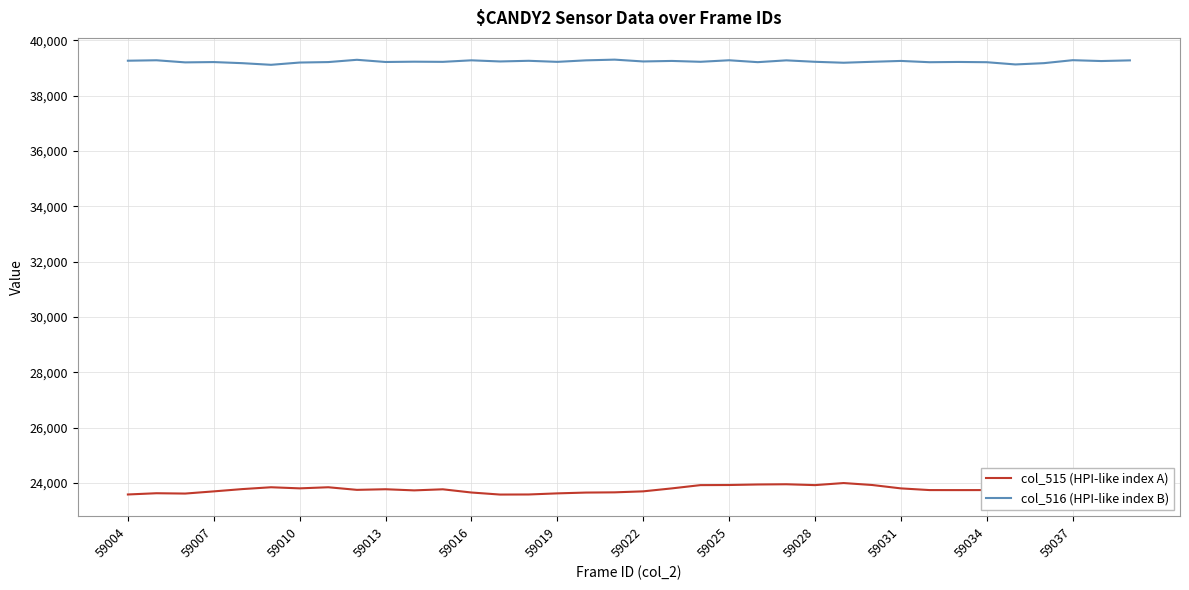

Rank the series by their maximum value, from highest to lowest.

col_516 (HPI-like index B), col_515 (HPI-like index A)